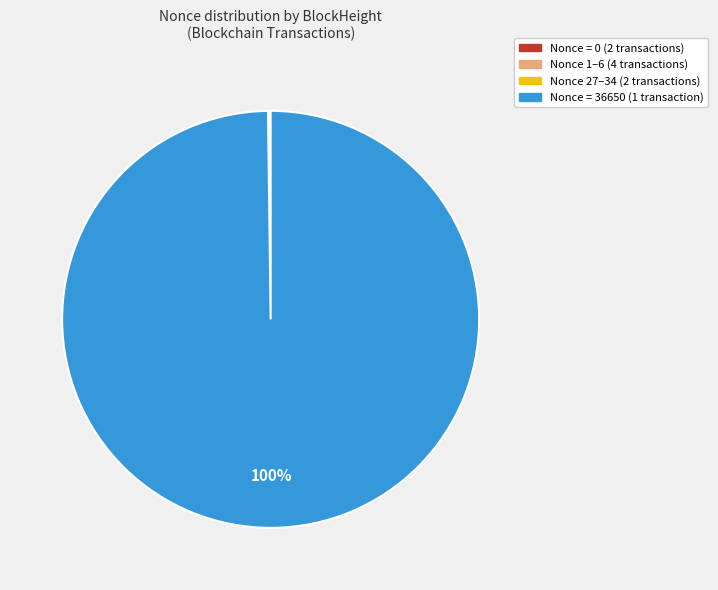

Which slice represents more than half of the pie?

Nonce = 36650 (1 transaction)